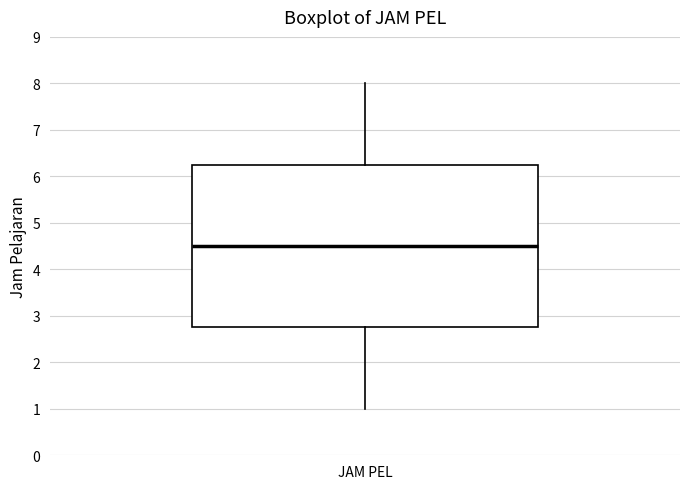

Where does the lower whisker of the box for JAM PEL end on the y-axis? The values are not printed on the chart, so give them approximately, as read against the axis.

1.0